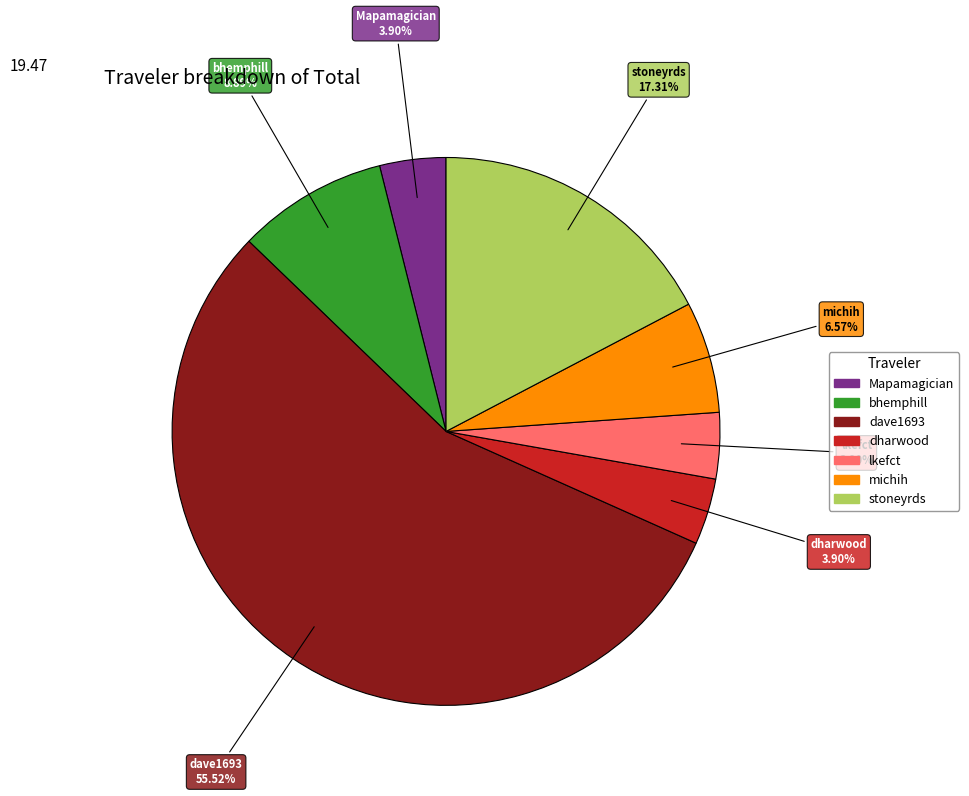

Which category accounts for the majority?

dave1693